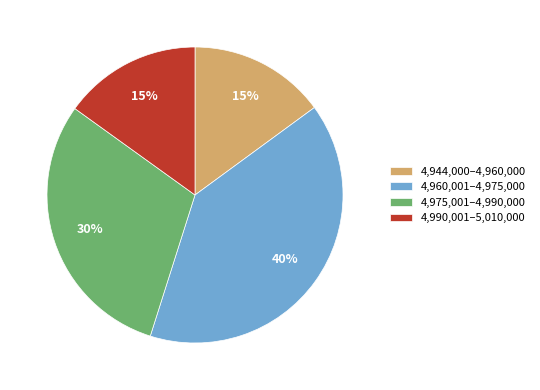

Between 4,990,001–5,010,000 and 4,975,001–4,990,000, which is larger?

4,975,001–4,990,000